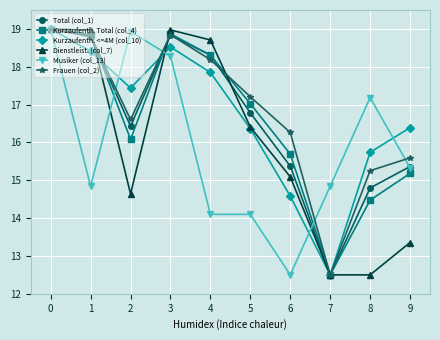

What is the maximum value shown in the chart?

19.0